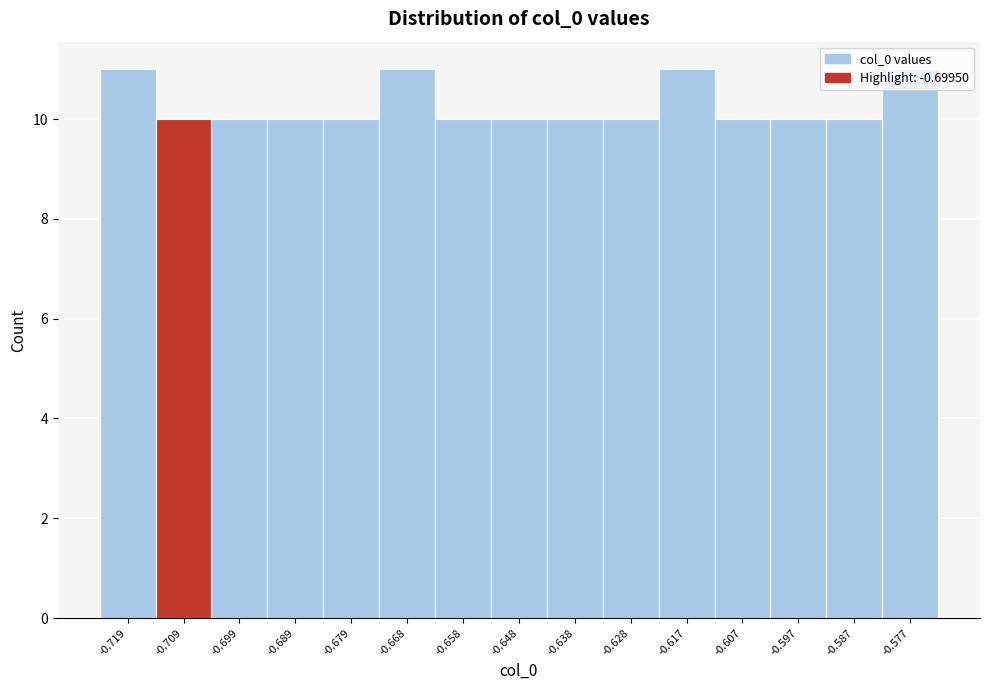

True or false: the data shows 3 at -0.617.

False